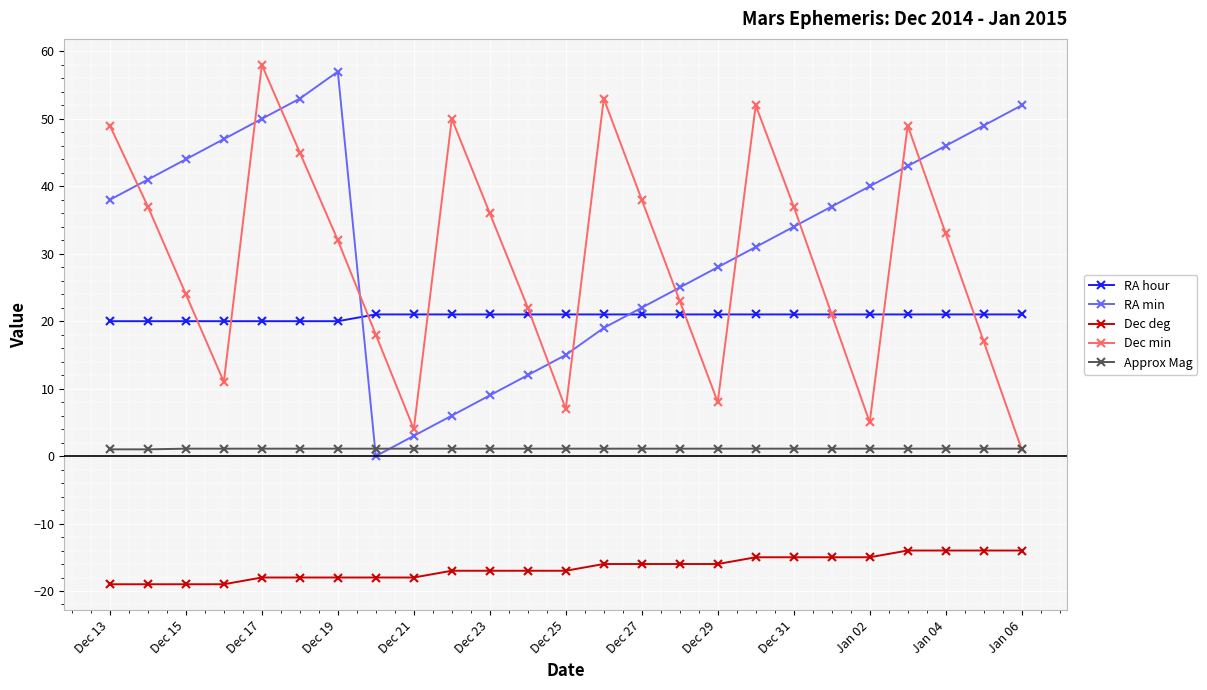

What is the value of the Dec deg point at the 14th from the left?

-16.0